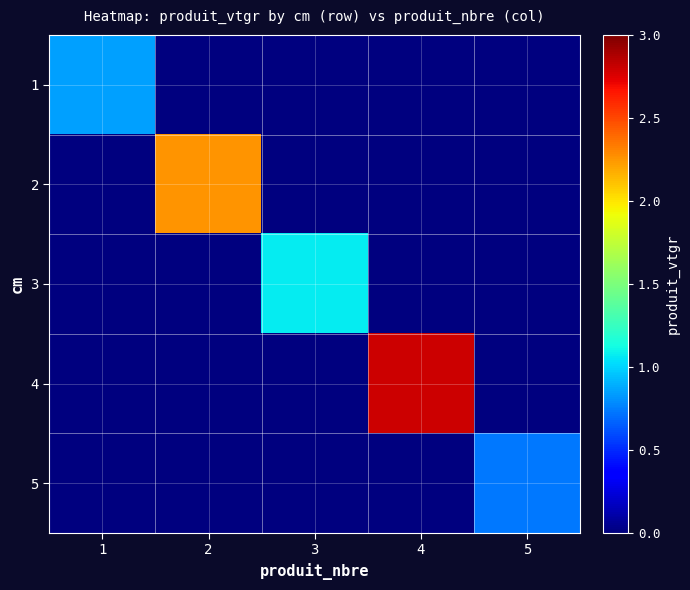

Which series has the widest spread of values?

4